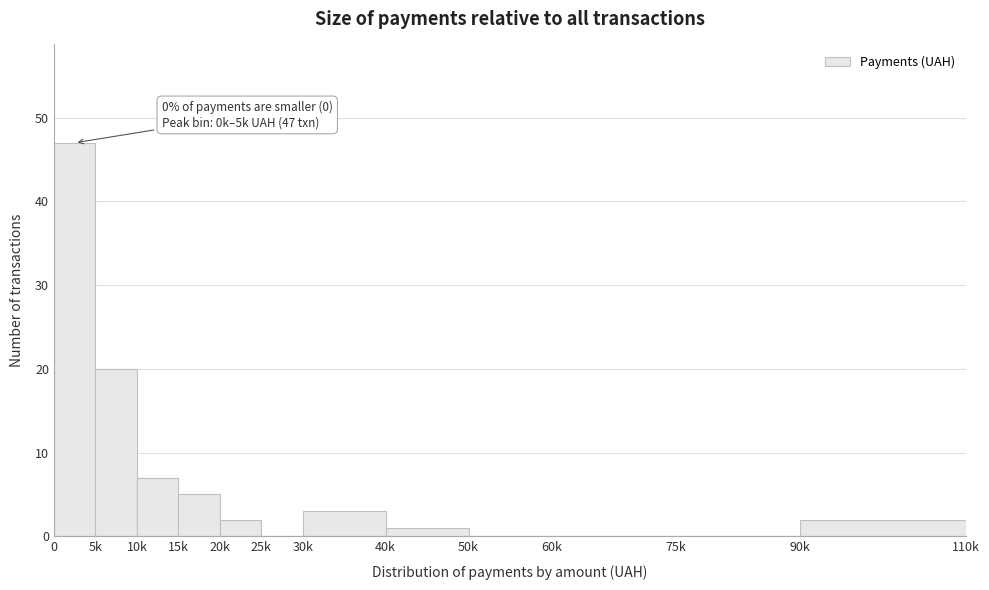

Reading left to right, transcribe all the data shown in this chart.

0=47	5k=20	10k=7	15k=5	20k=2	25k=0	30k=3	40k=1	50k=0	60k=0	75k=0	90k=2